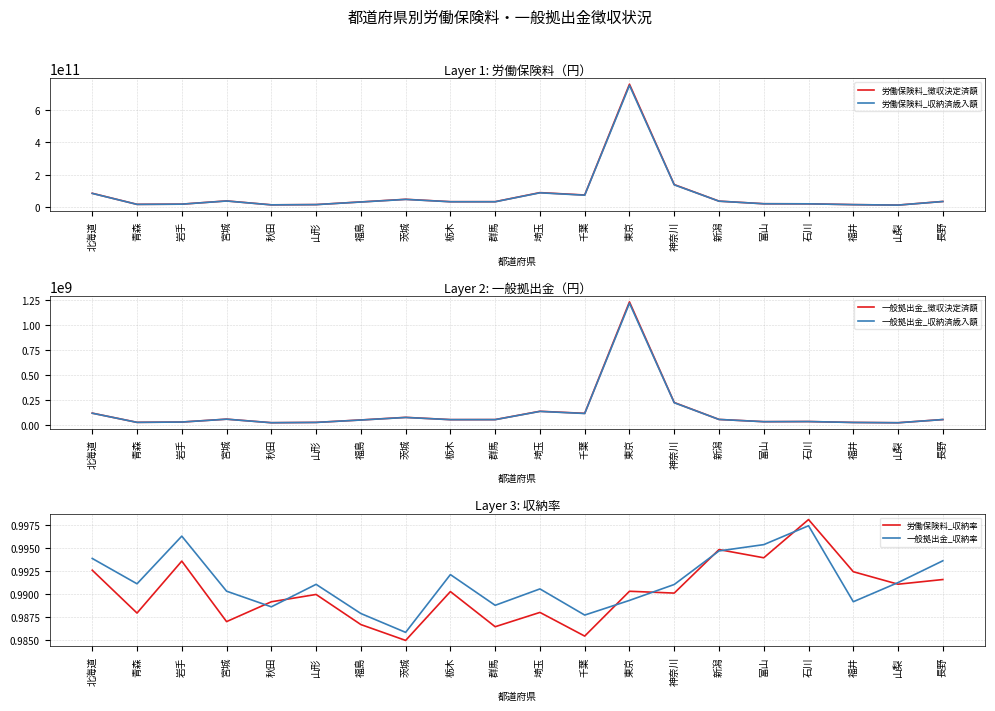

At which label does 一般拠出金_収納済歳入額 first exceed 49349502?

北海道